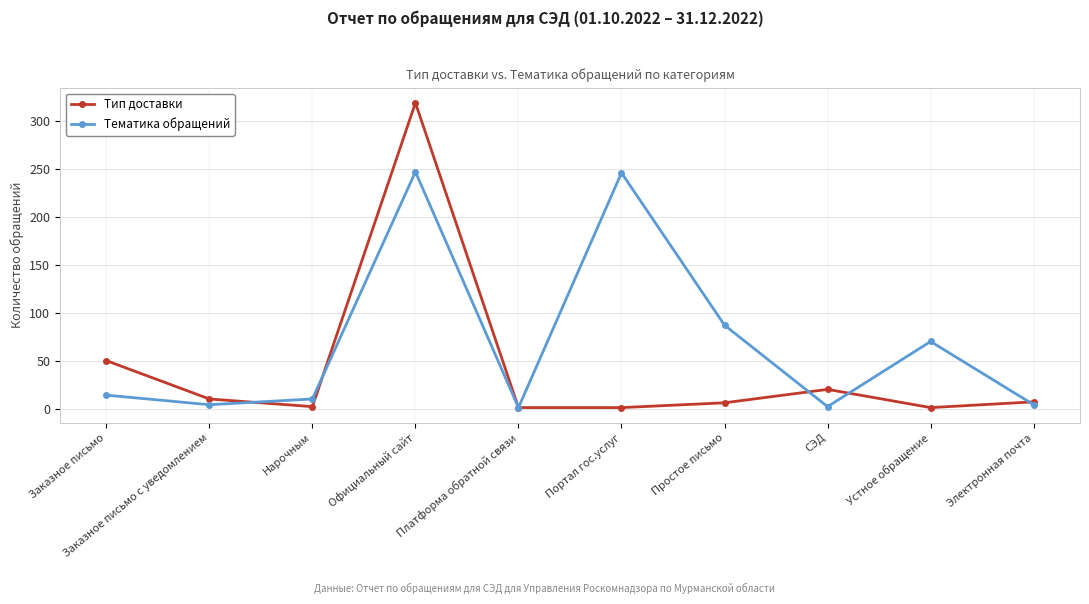

What is the sum of the Тематика обращений values at Заказное письмо and Официальный сайт?

261